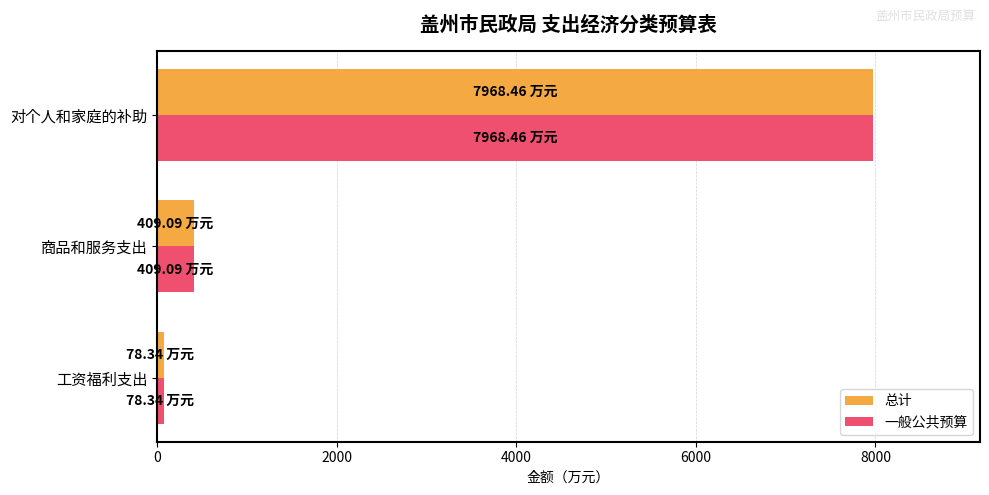

List the labels in order of 总计 value, largest first.

对个人和家庭的补助, 商品和服务支出, 工资福利支出